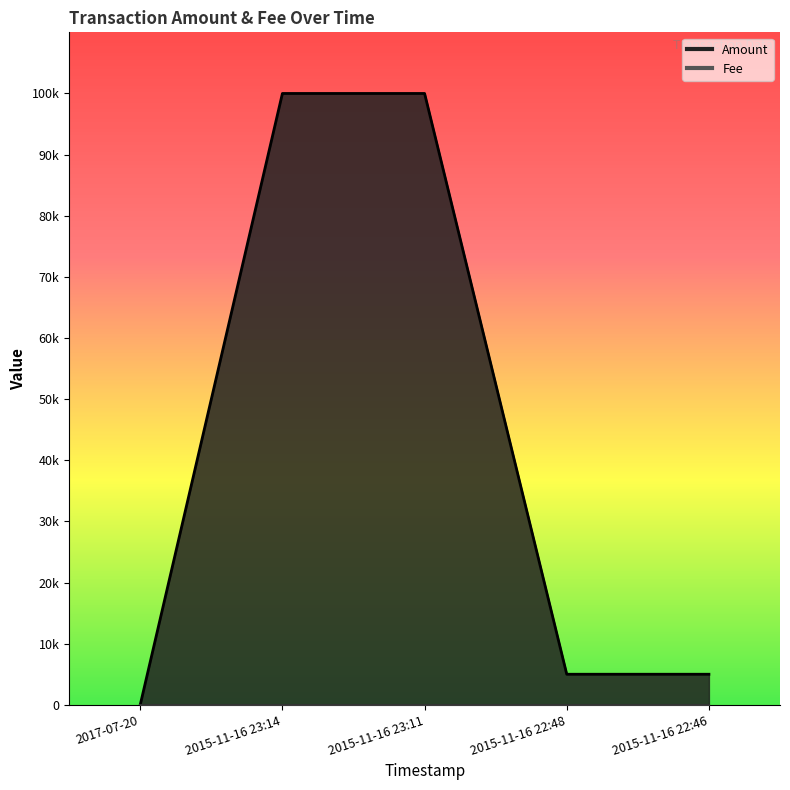

At which category does the data reach its first local peak?

2015-11-16 23:11